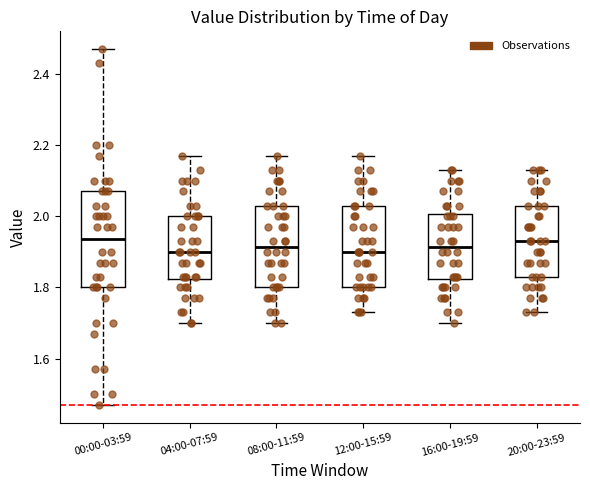

Reading left to right, read every box against the y-axis: the position of its median line, the range the box covers, and the ends of its whiskers. The values are not printed on the chart, so give them approximately, as read against the axis.

00:00-03:59: median 1.94, box 1.80 to 2.08, whiskers 1.48 to 2.48
04:00-07:59: median 1.90, box 1.82 to 2.00, whiskers 1.70 to 2.18
08:00-11:59: median 1.92, box 1.80 to 2.04, whiskers 1.70 to 2.18
12:00-15:59: median 1.90, box 1.80 to 2.04, whiskers 1.74 to 2.18
16:00-19:59: median 1.92, box 1.82 to 2.00, whiskers 1.70 to 2.14
20:00-23:59: median 1.94, box 1.84 to 2.04, whiskers 1.74 to 2.14